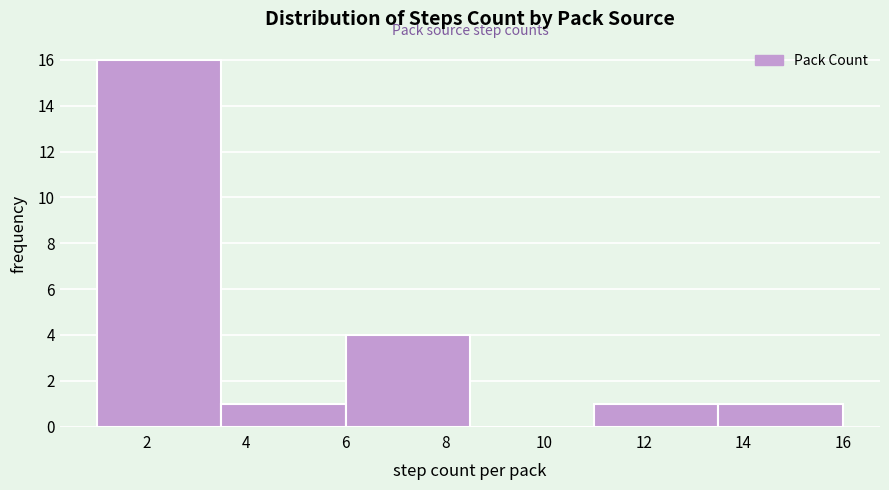

Reading left to right, list every bar in this chart as the range it spans on the x-axis followed by its height. The values are not printed on the chart, so give them approximately, as read against the axis.

1.0 to 3.5: 16
3.5 to 6.0: 1
6.0 to 8.5: 4
8.5 to 11.0: 0
11.0 to 13.5: 1
13.5 to 16.0: 1